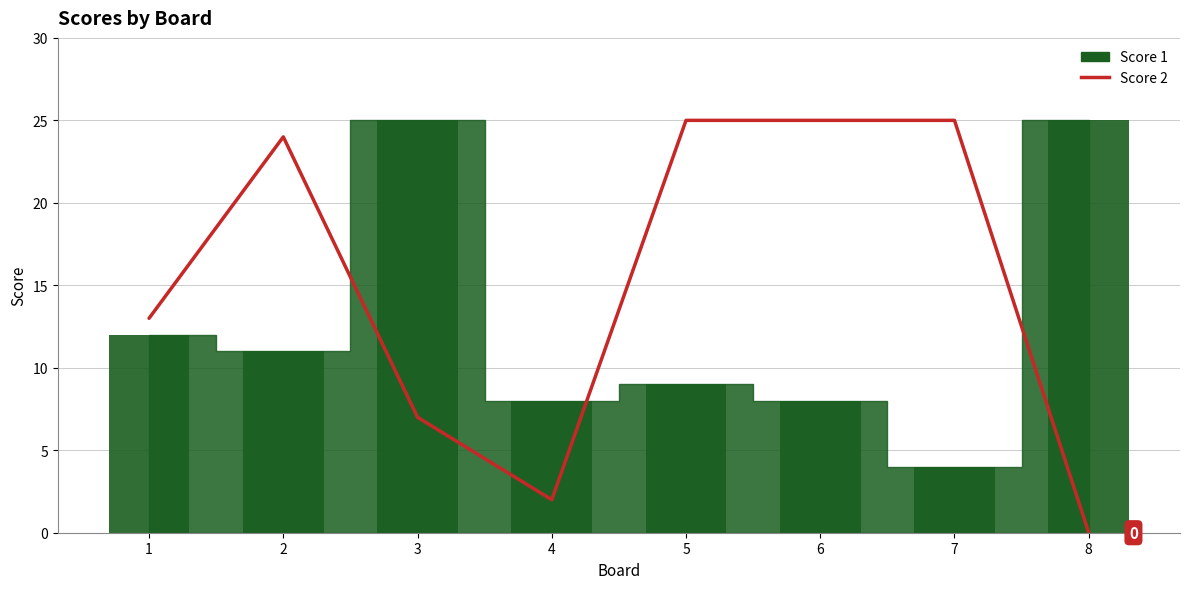

How many bars are there in total?

8